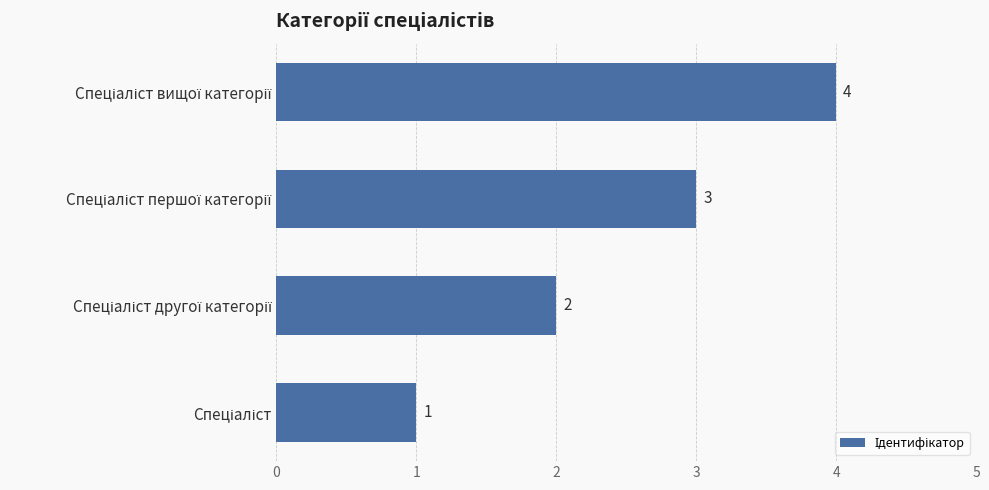

What is the difference between the maximum and minimum values?

3